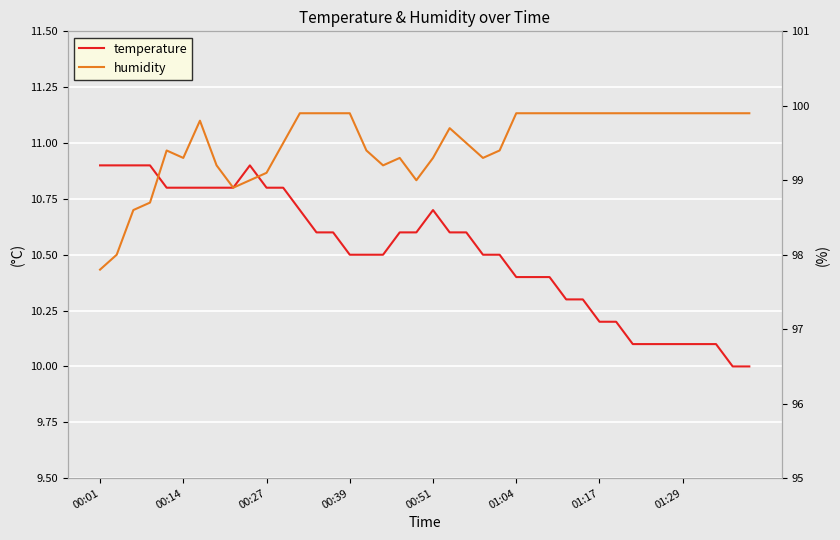

What is the minimum value for humidity?

97.8